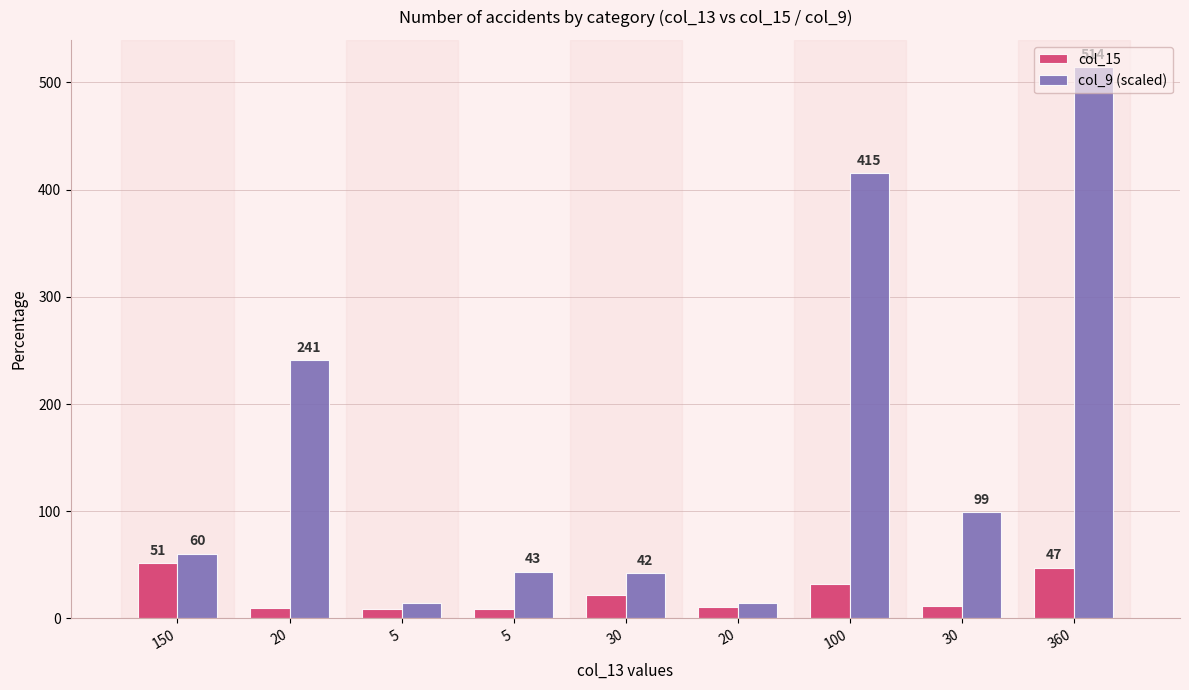

How many bars are there in total?

18